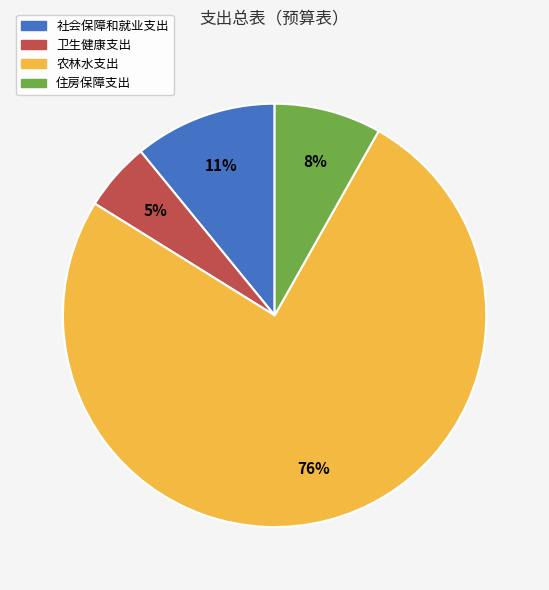

To the nearest percent, what is the difference between the 社会保障和就业支出 and 卫生健康支出 slice percentages?

6%